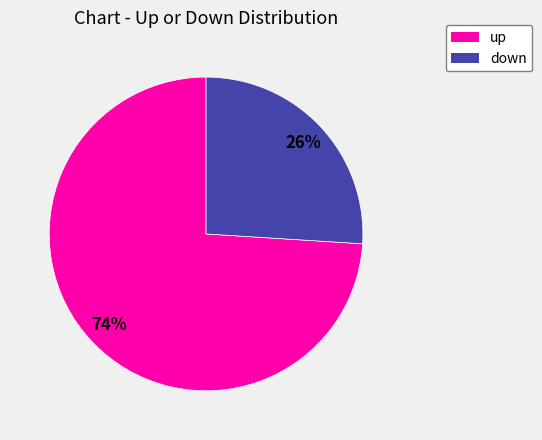

Do down and up together represent more than half of the pie?

Yes